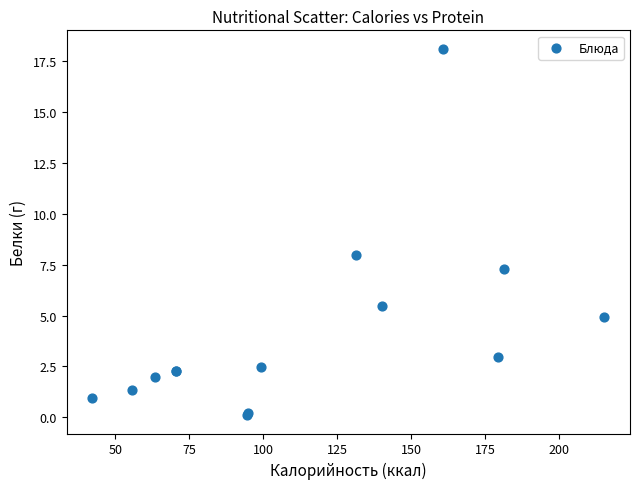

What Y value in the scatter plot is closest to 9?

8.0